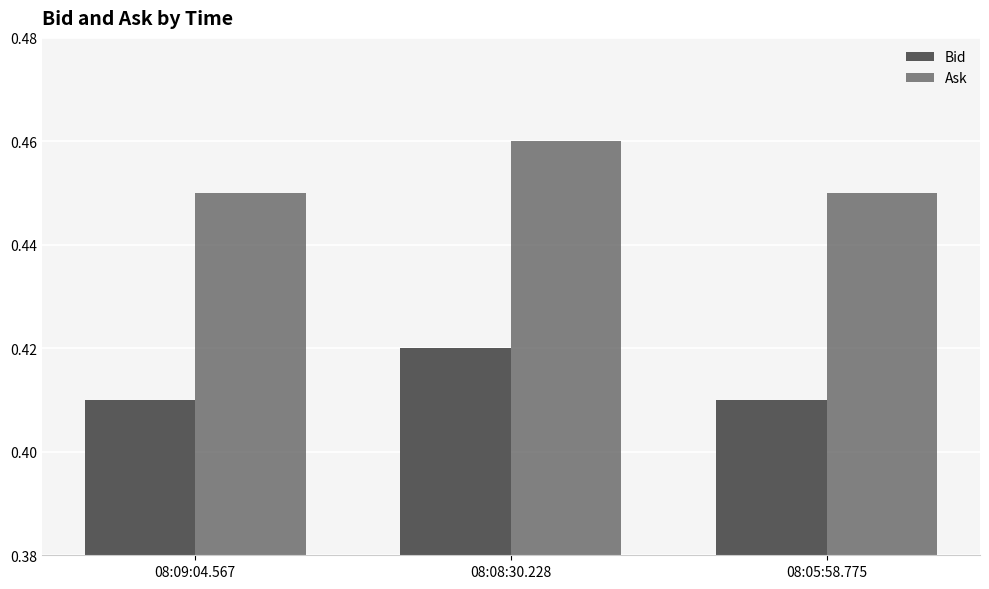

Count the number of data series in this chart.

2